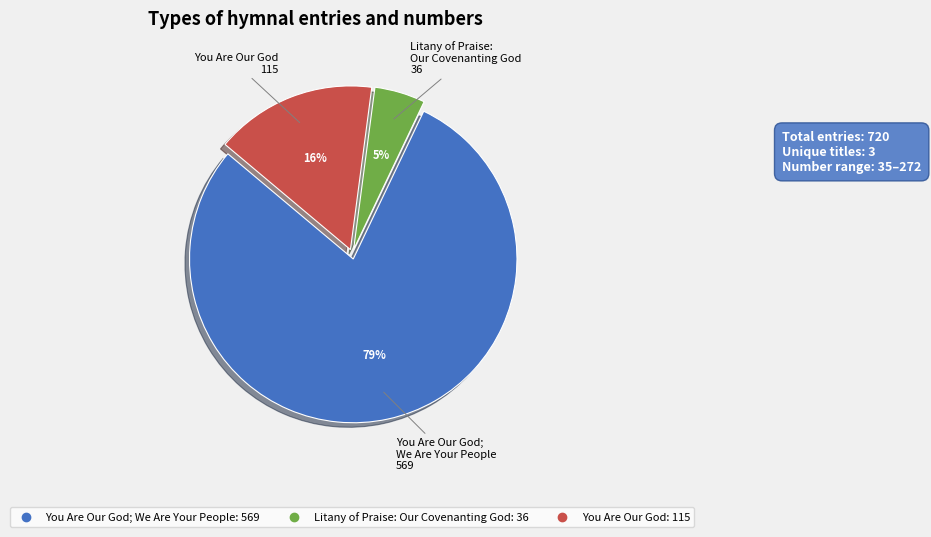

How many segments does this pie chart have?

3